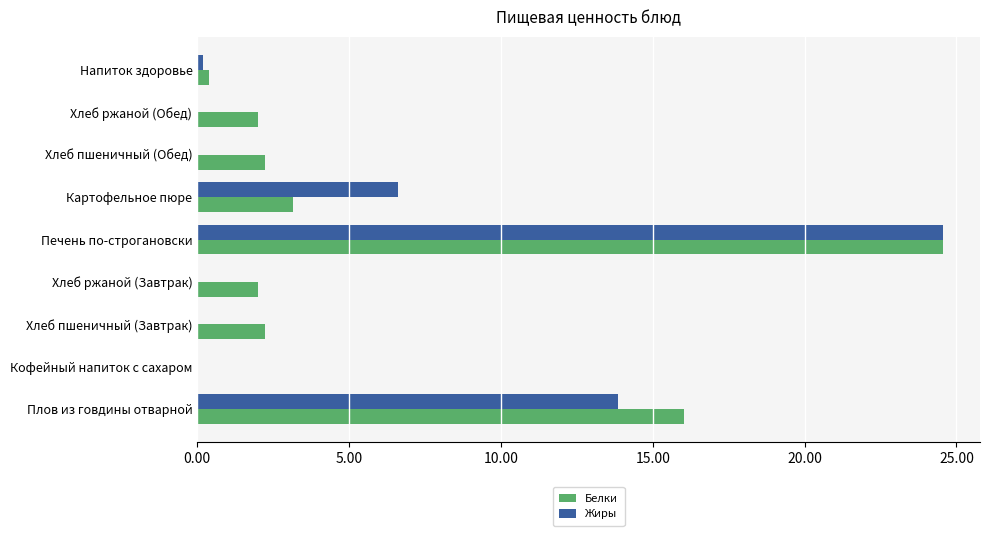

What is the sum of all Белки values?

52.6